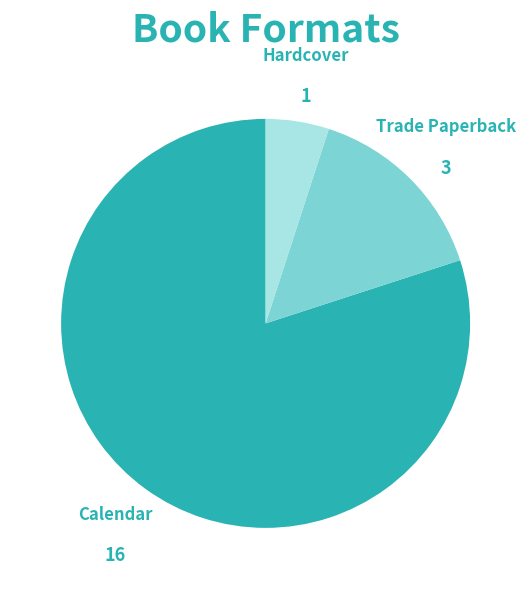

Combined, do Trade Paperback and Calendar account for over 50%?

Yes